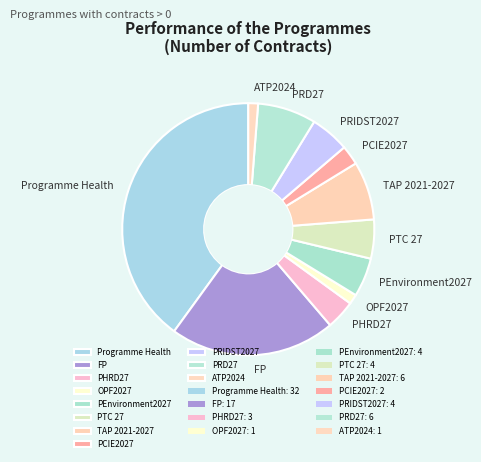

Do PEnvironment2027 and PHRD27 together represent more than half of the pie?

No